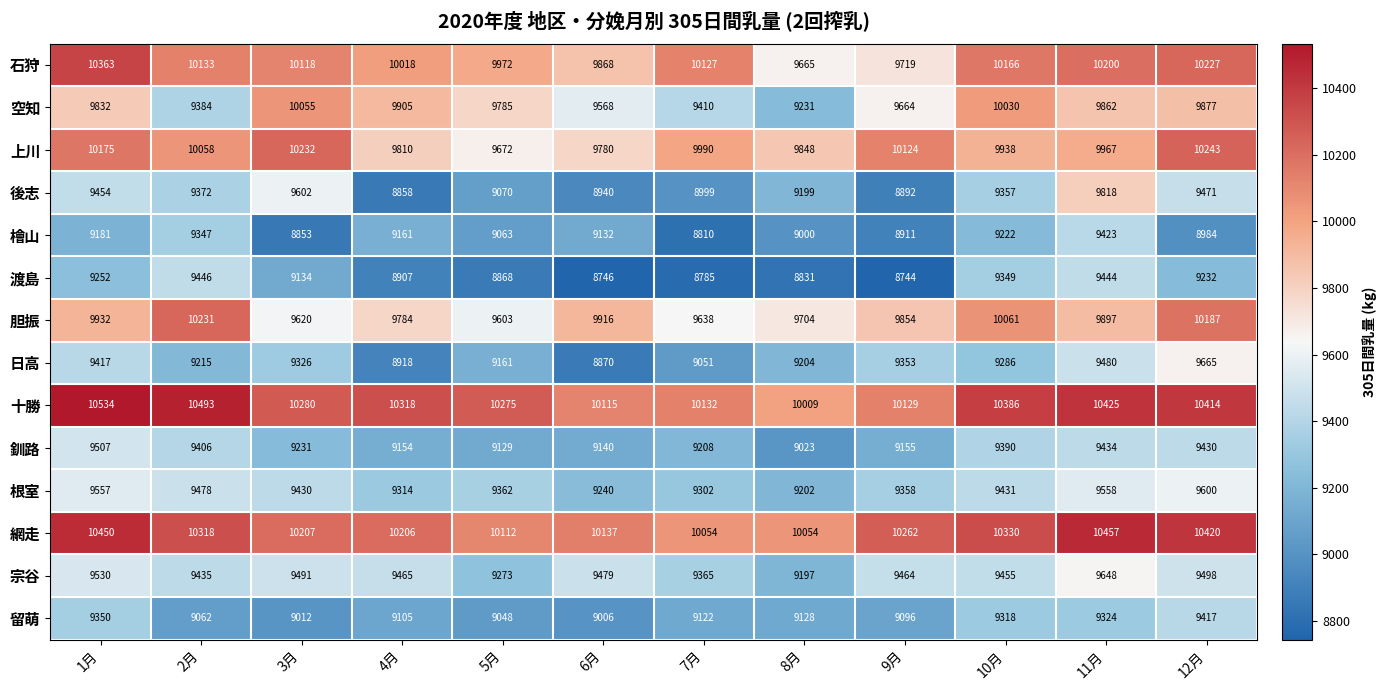

How many distinct data groups are displayed?

14